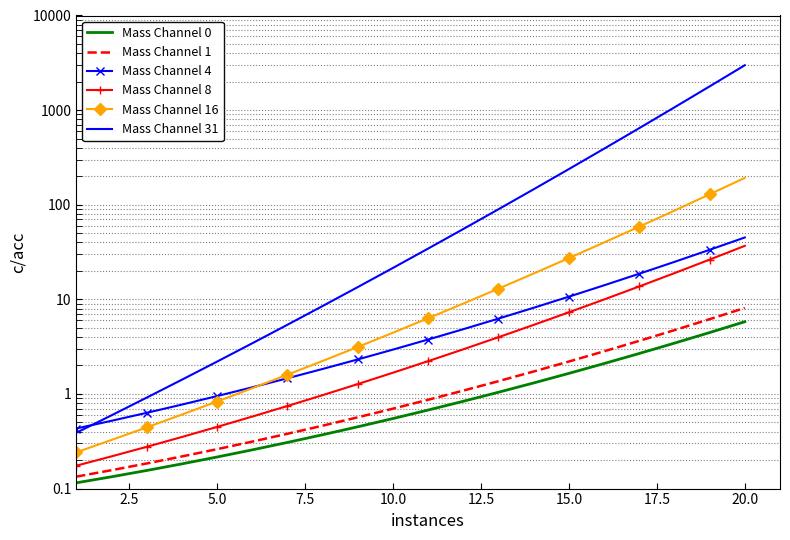

True or false: Mass Channel 1 has more than 2 interior local peaks.

False